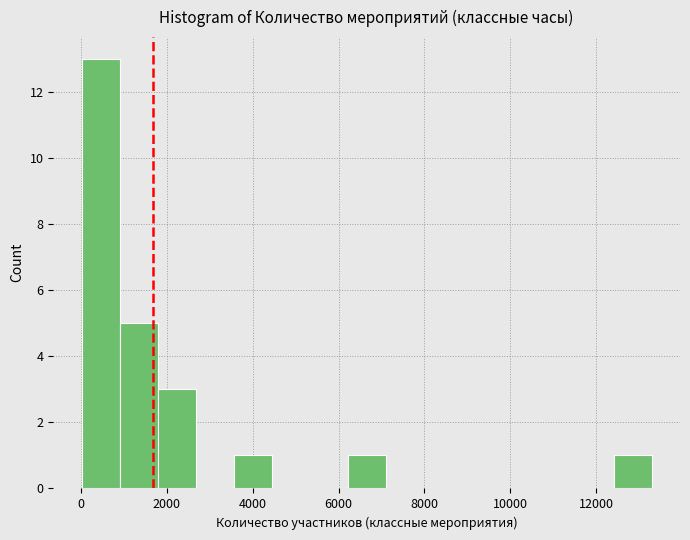

How tall is the bar that spans 12400 to 13200 on the x-axis? Neither the bar edges nor the heights are printed on the chart, so give them approximately, as read against the axes.

1